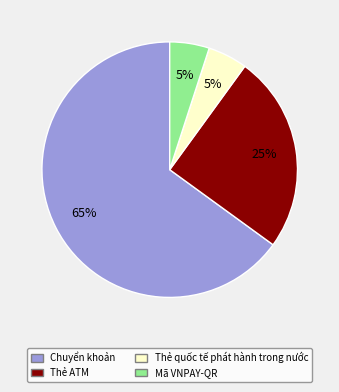

What is the largest slice in the pie chart?

Chuyển khoản